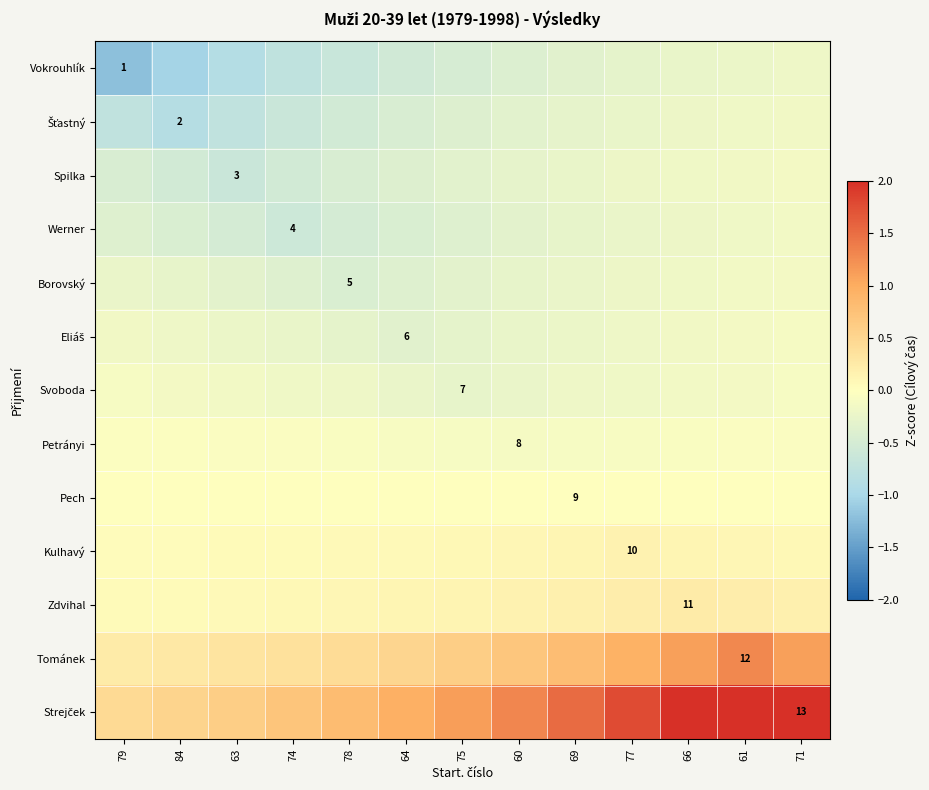

What is the smallest value displayed?

-1.2